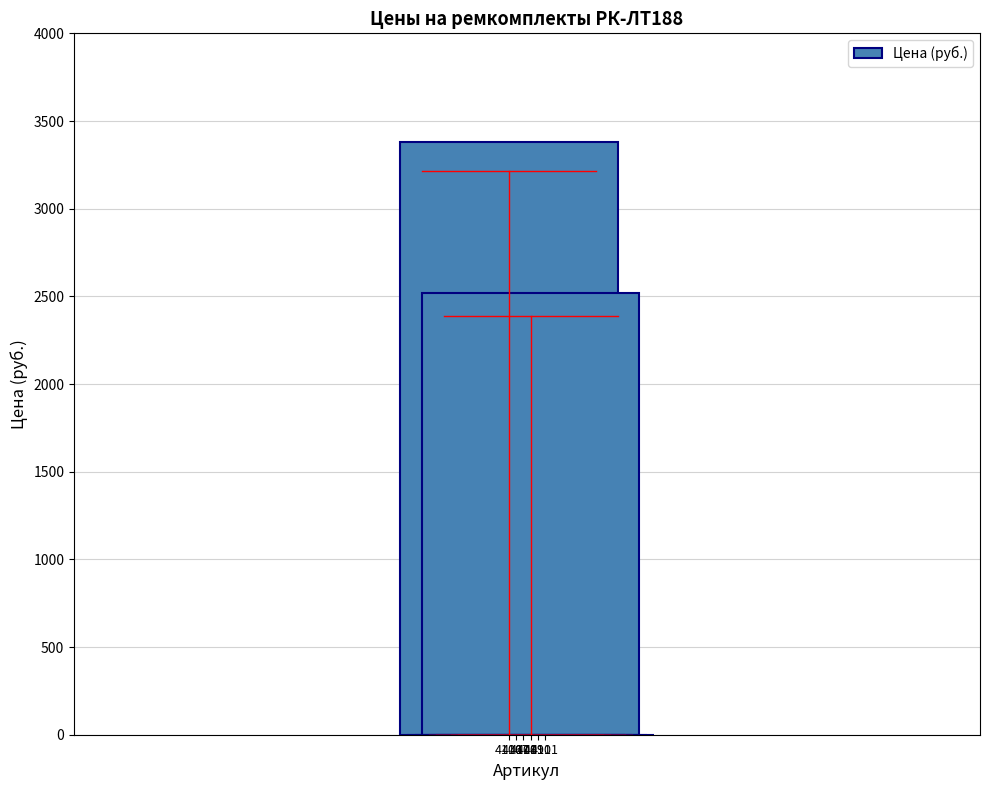

The value at 4111 is 0.0. True or false?

True